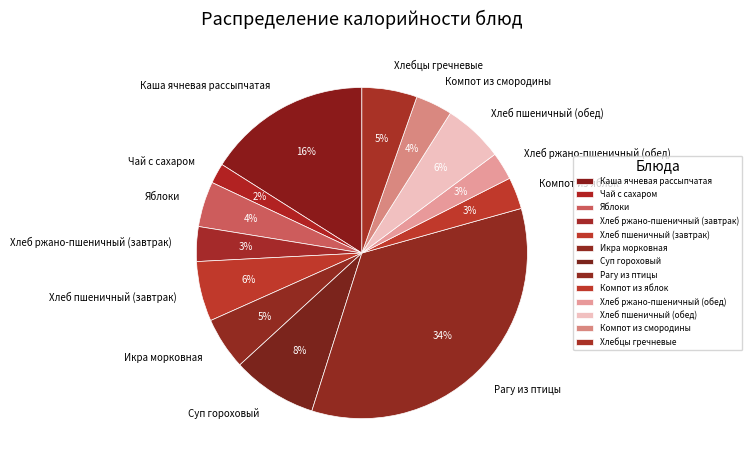

How many slices are in this pie chart?

13